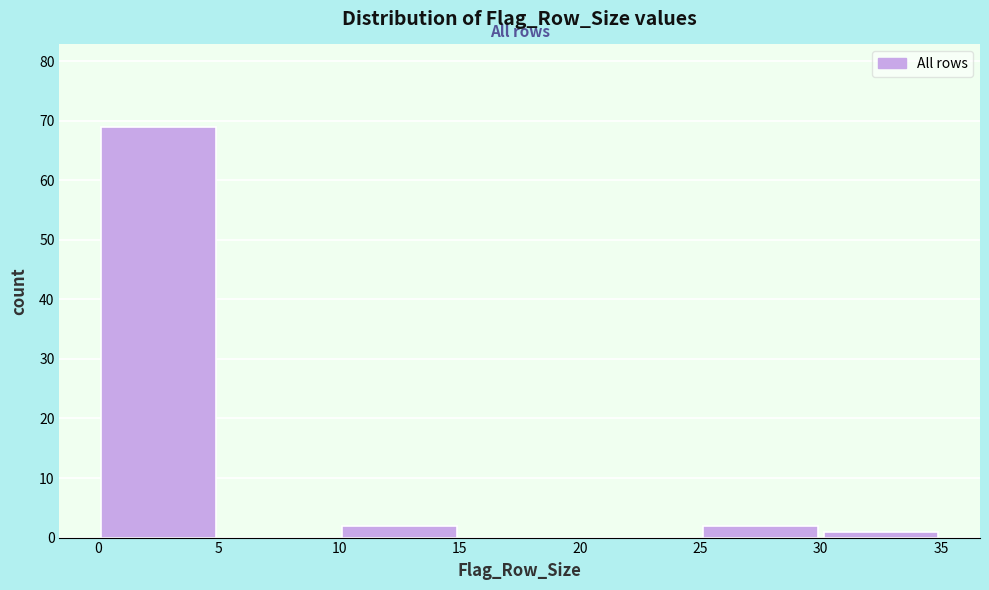

What is the height of the bar covering 25 to 30 on the x-axis? The values are not printed on the chart, so give them approximately, as read against the axis.

2